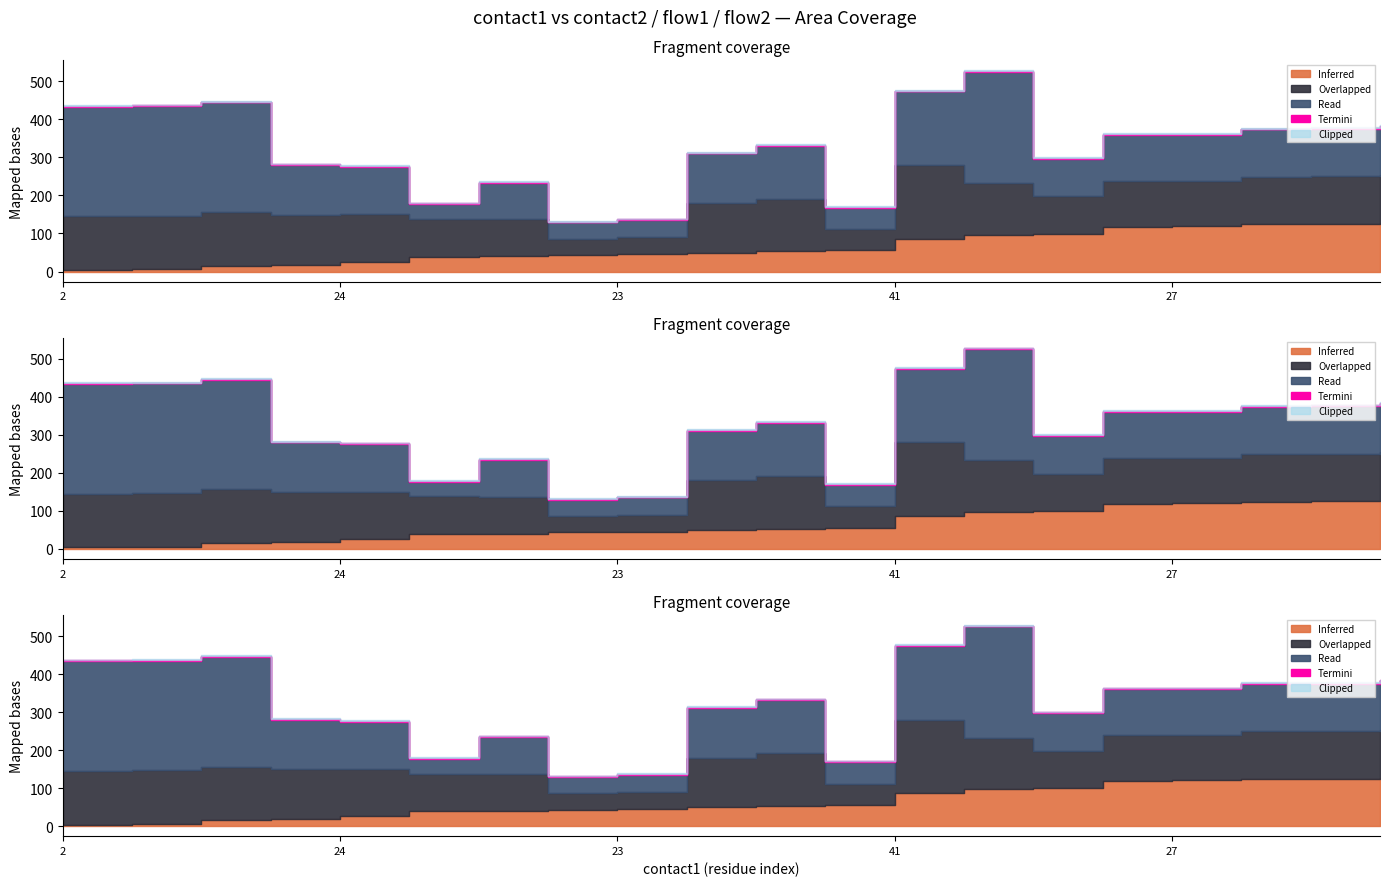

What is the label of the 15th point from the left?

38